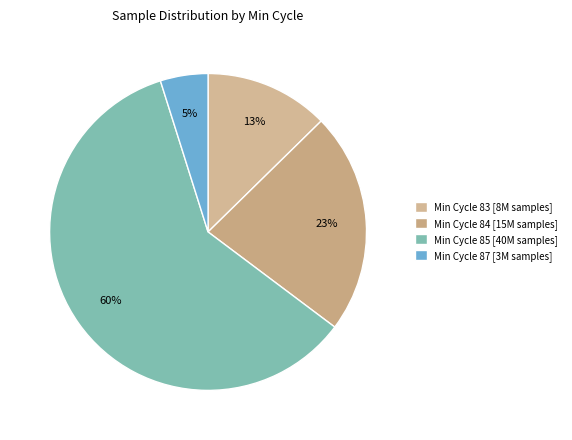

How many segments does this pie chart have?

4